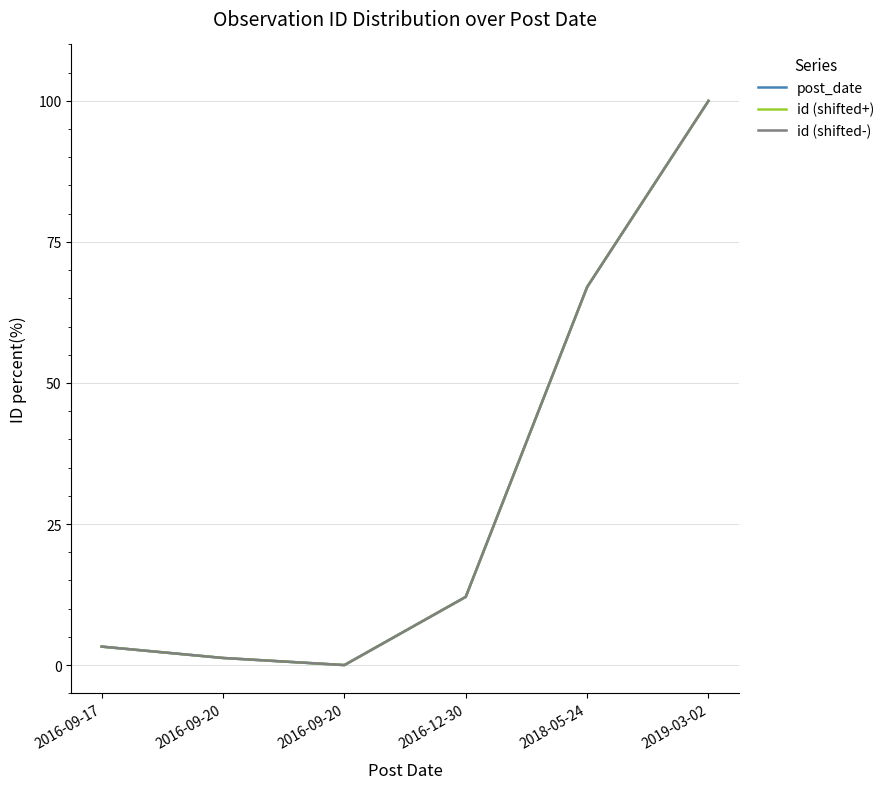

Which series changed the most between 2016-09-20 and 2019-03-02?

post_date